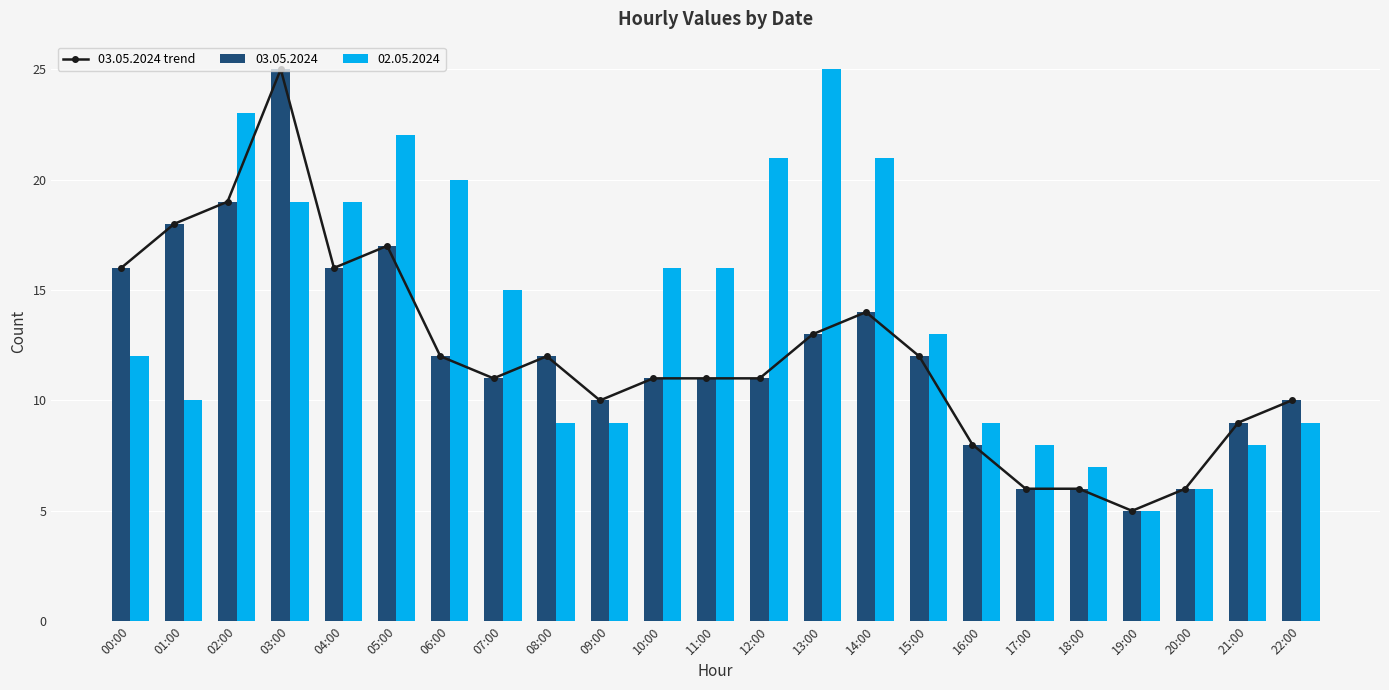

Rank the categories by value from highest to lowest.

03:00, 02:00, 01:00, 05:00, 00:00, 04:00, 14:00, 13:00, 06:00, 08:00, 15:00, 07:00, 10:00, 11:00, 12:00, 09:00, 22:00, 21:00, 16:00, 17:00, 18:00, 20:00, 19:00